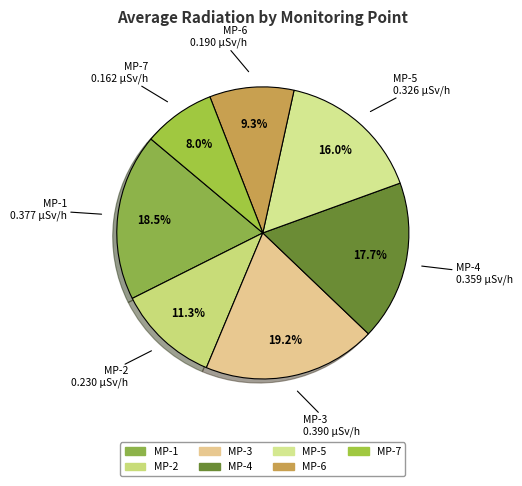

What percentage is the MP-2 slice, to the nearest percent?

11%